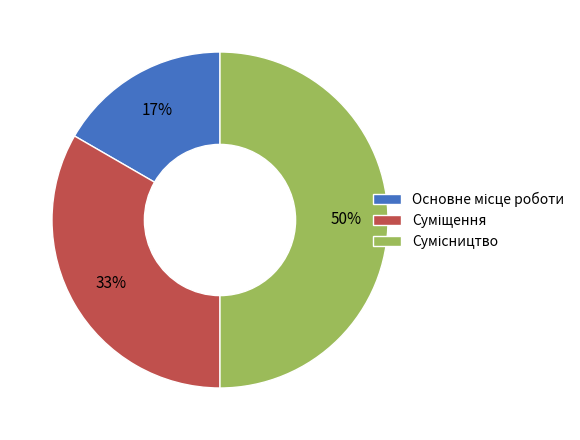

To the nearest percent, what is the difference between the largest and smallest slice percentages?

33%